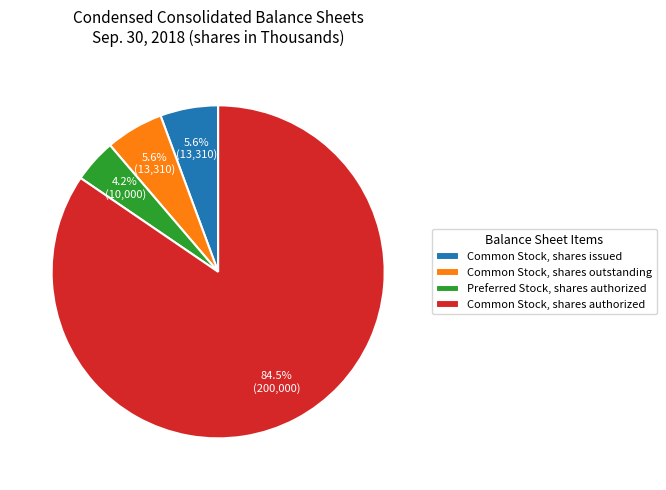

To the nearest percent, what percentage of the pie is Common Stock, shares issued?

6%